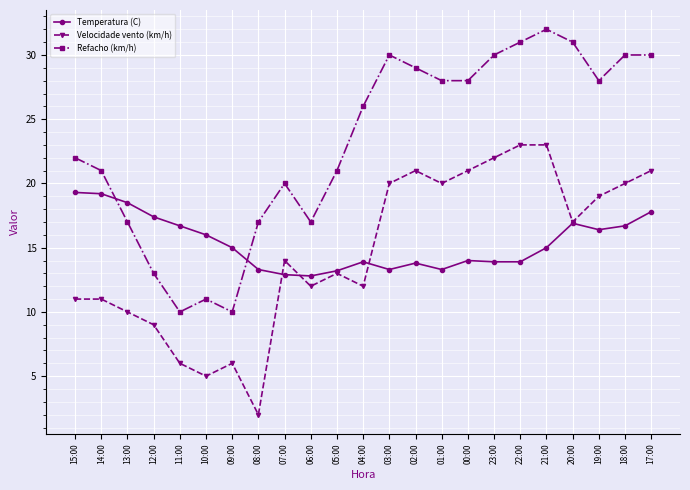

The value of Refacho (km/h) at 19:00 is 28.0. True or false?

True